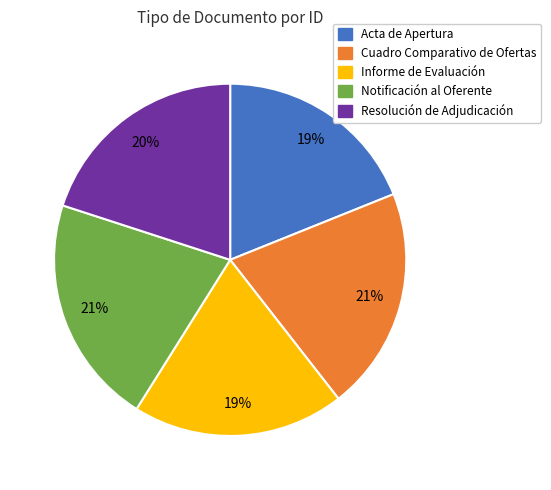

Is the sum of Informe de Evaluación and Resolución de Adjudicación greater than half?

No